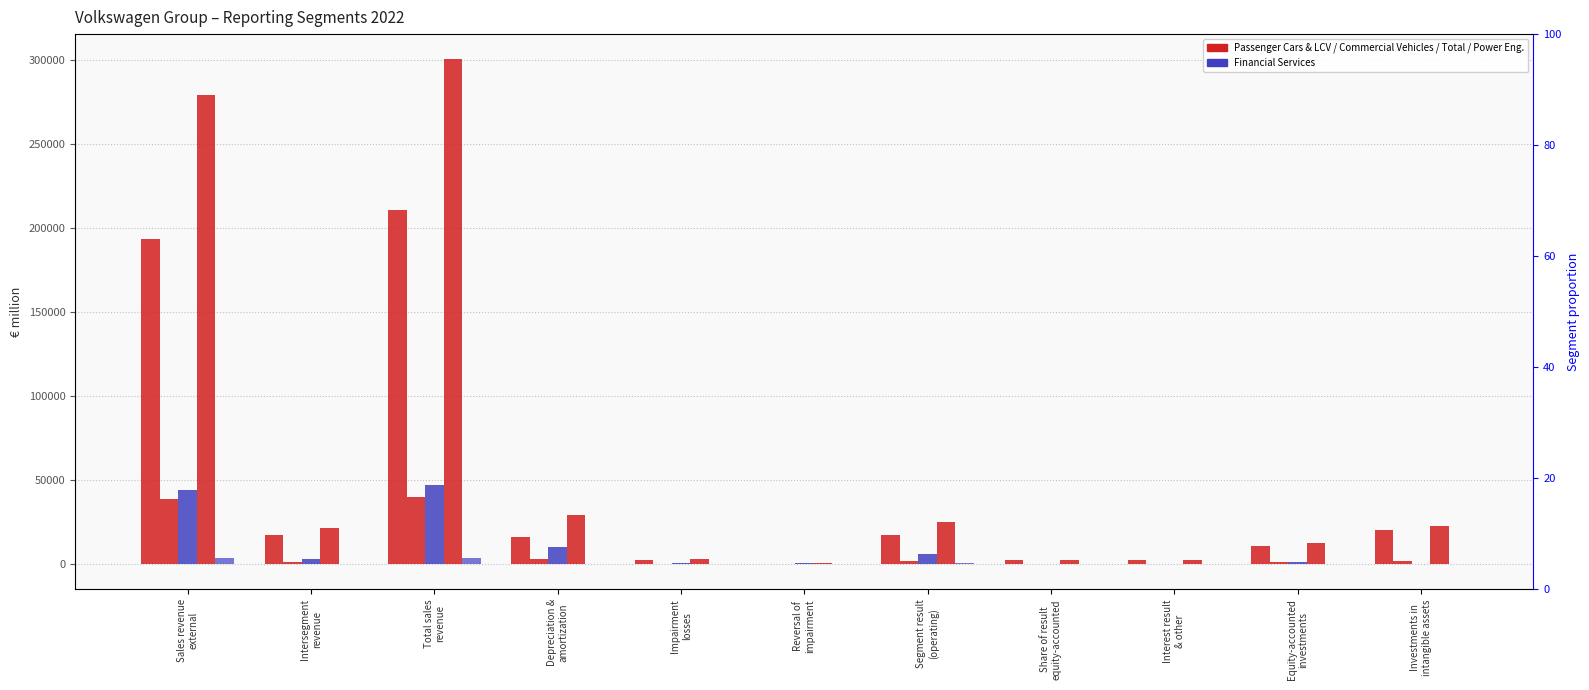

Is the value of Financial Services at Depreciation &
amortization greater than the value of Commercial Vehicles at Sales revenue
external?

No